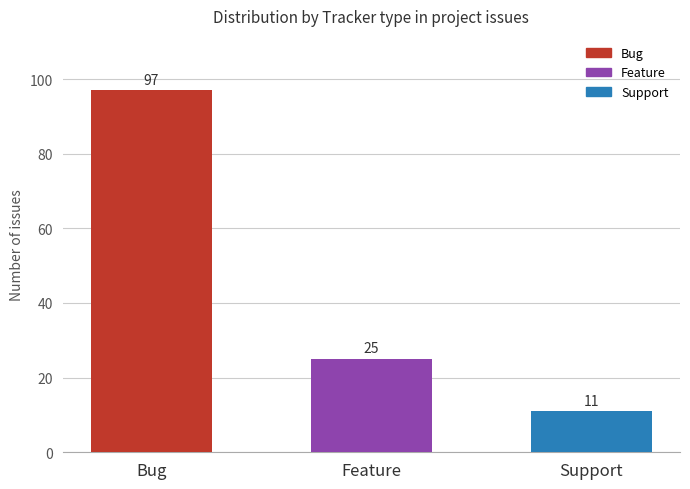

What is the label of the 1st bar from the left?

Bug